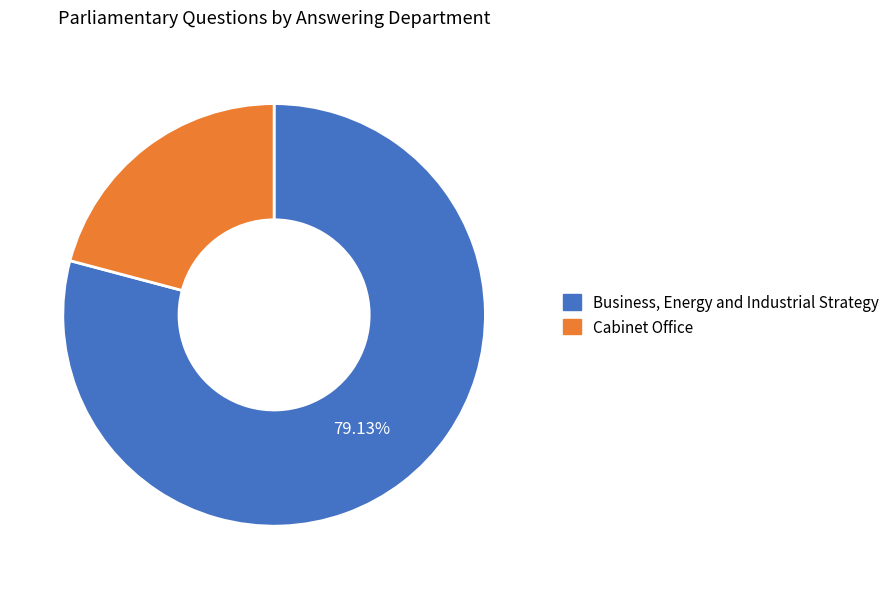

Count the number of slices in the pie.

2